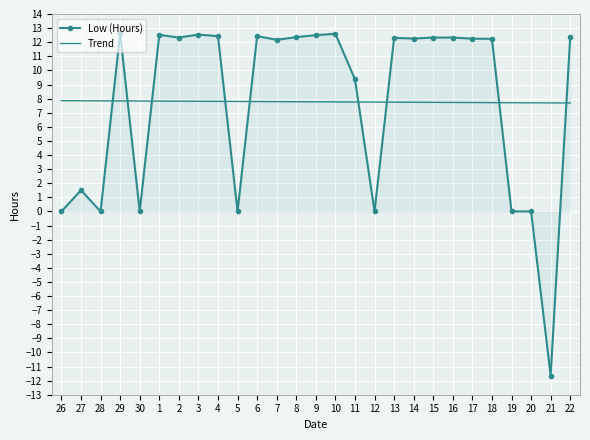

Which series has the largest range (max minus min)?

Low (Hours)